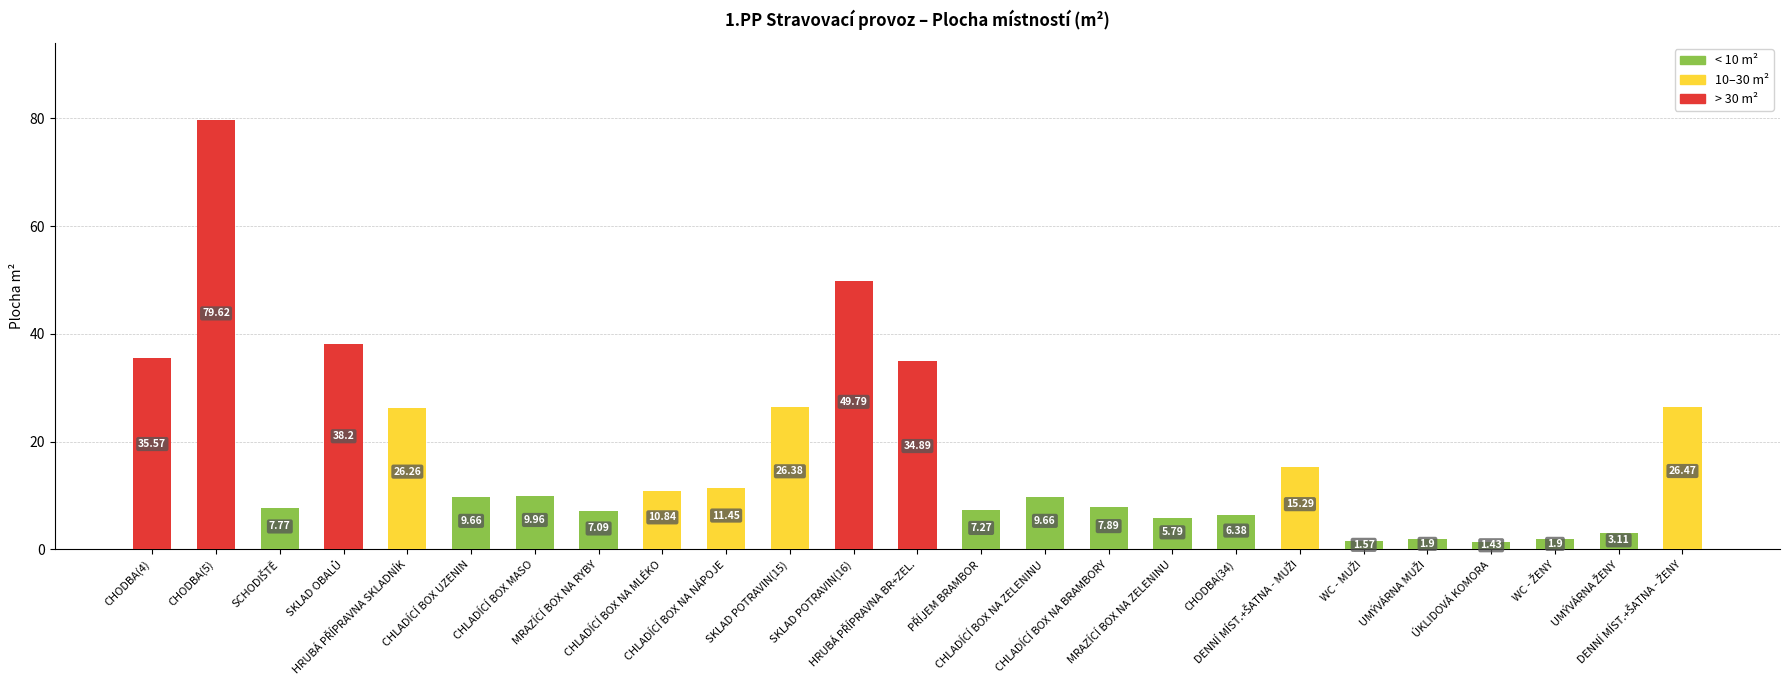

What is the difference between the second highest and minimum values?

48.4